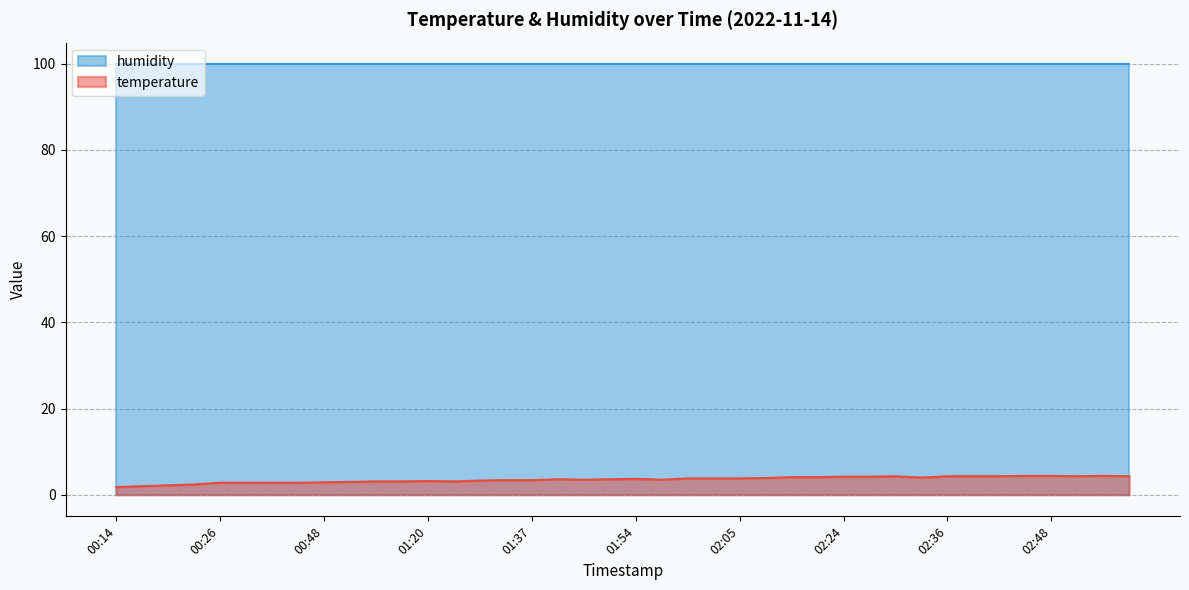

Rank the categories by value from highest to lowest.

02:46, 02:48, 02:58, 02:31, 02:36, 02:39, 02:41, 02:51, 03:01, 02:24, 02:29, 02:19, 02:22, 02:34, 02:07, 02:00, 02:02, 02:05, 01:54, 01:42, 01:49, 01:47, 01:57, 01:35, 01:37, 01:30, 01:20, 01:10, 01:13, 01:22, 01:00, 00:48, 00:26, 00:31, 00:36, 00:46, 00:21, 00:19, 00:16, 00:14